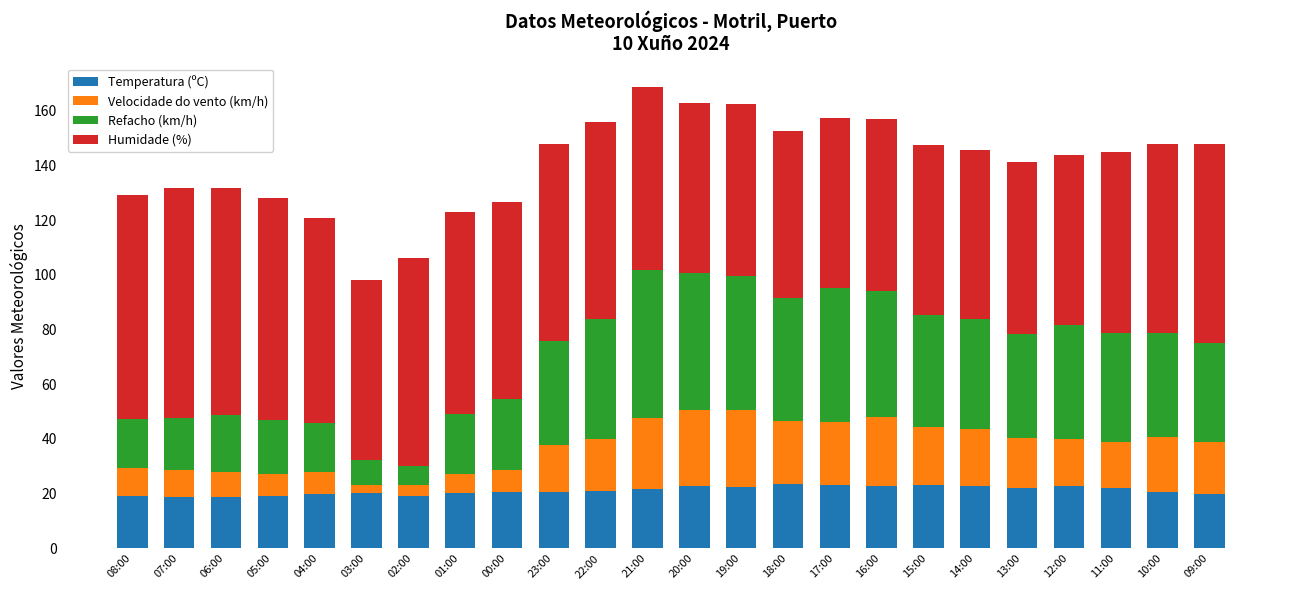

What is the total value across all series at 23:00?

147.7